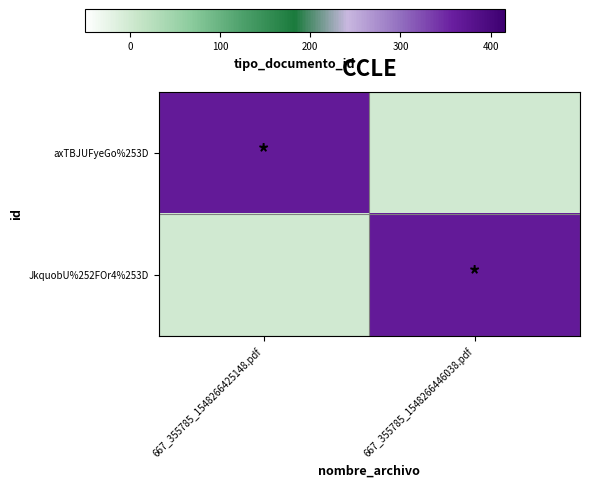

Which series changed the most between 667_355785_1548266425148.pdf and 667_355785_1548266446038.pdf?

axTBJUFyeGo%253D